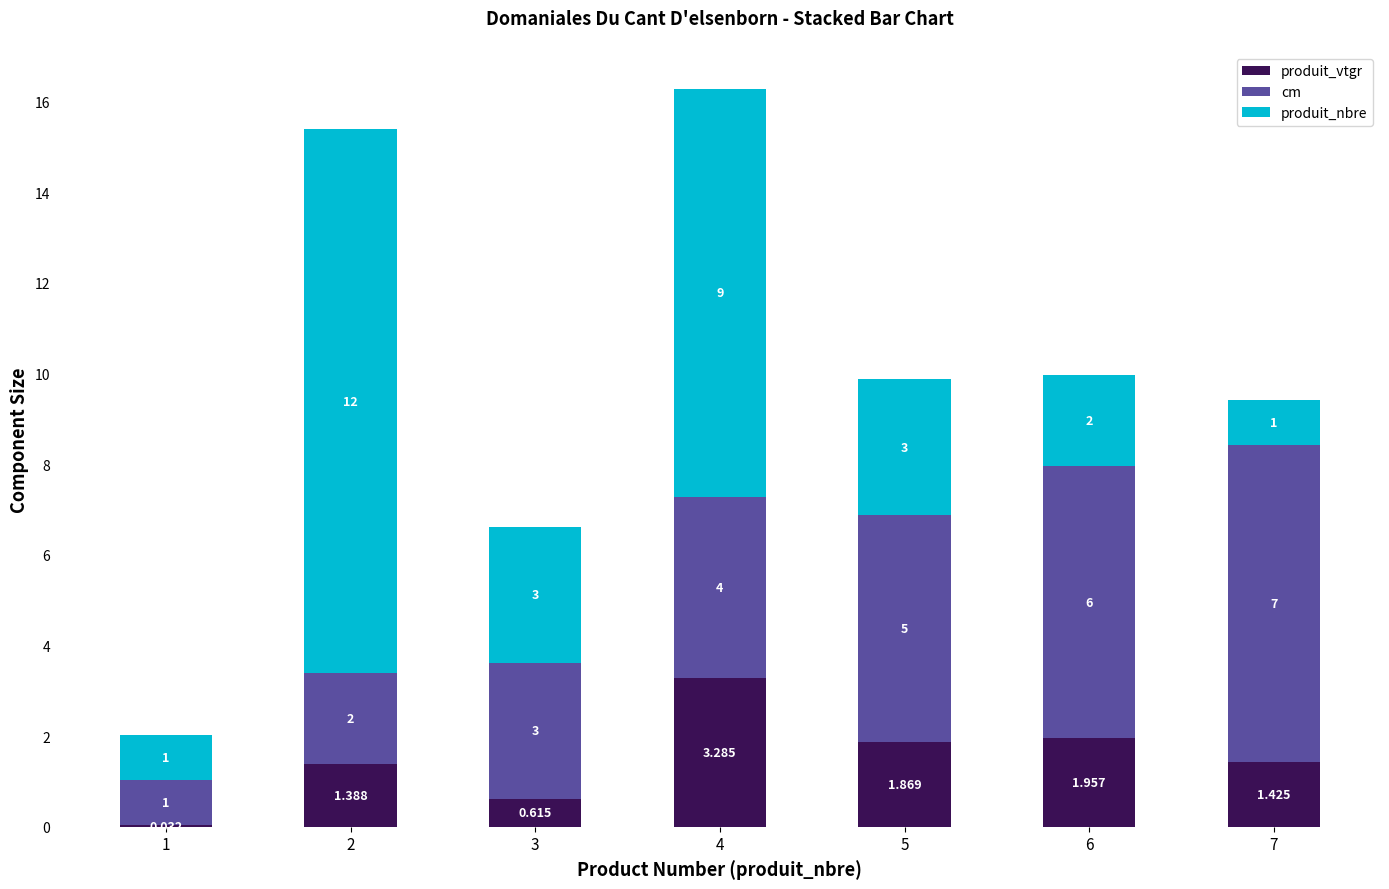

Rank the categories by produit_nbre value from highest to lowest.

2, 4, 3, 5, 6, 1, 7